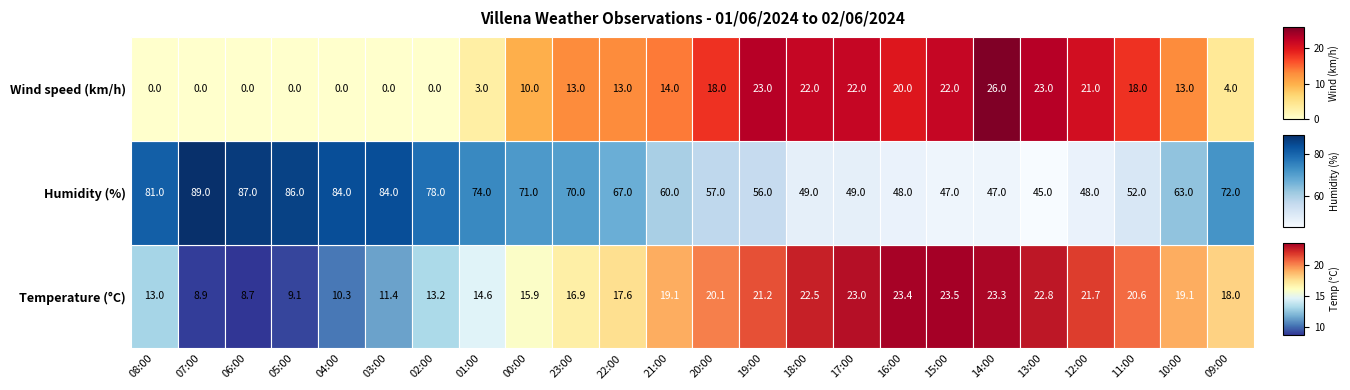

At how many categories does at least one series exceed 0?

24